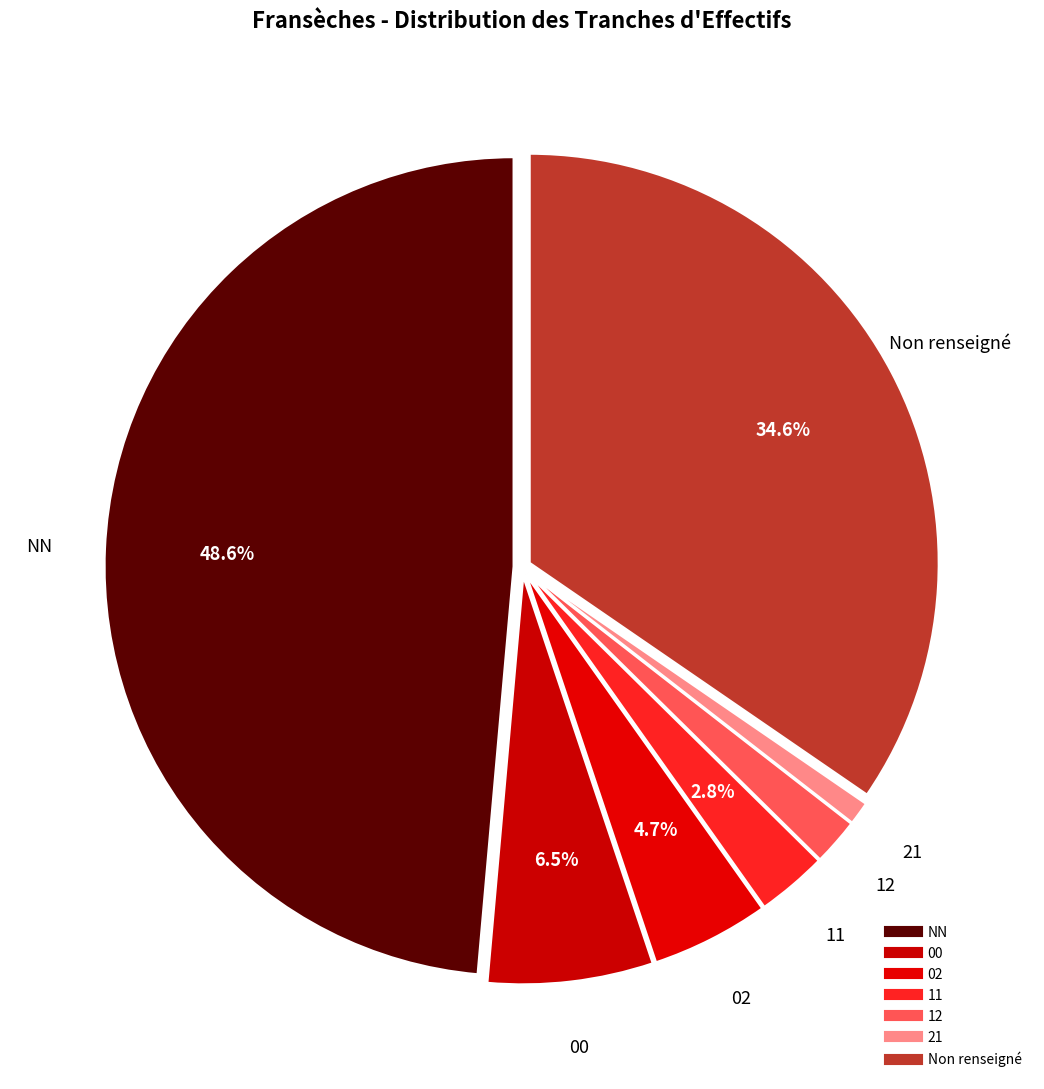

Which slice is the largest?

NN